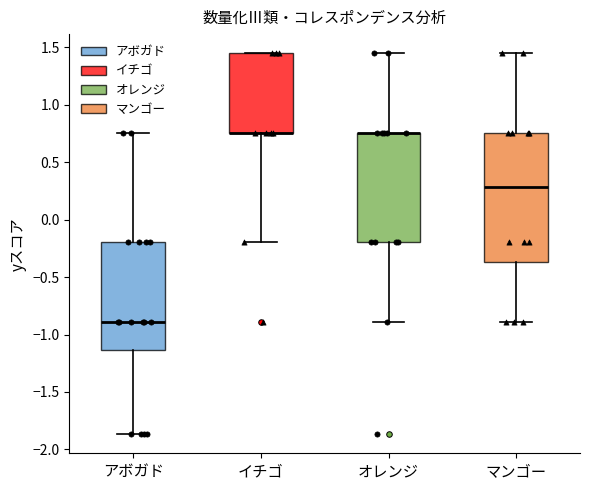

Where is the lower edge of the box for イチゴ on the y-axis? The values are not printed on the chart, so give them approximately, as read against the axis.

0.75